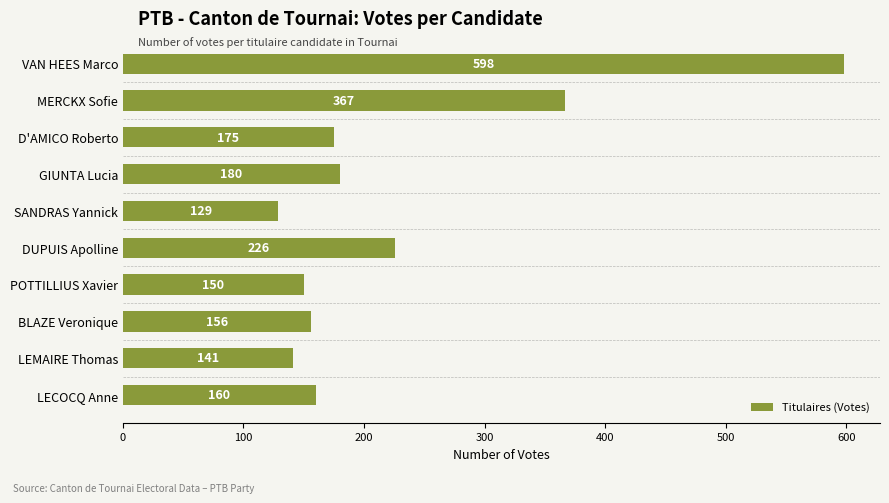

What is the label of the 8th bar from the top?

BLAZE Veronique